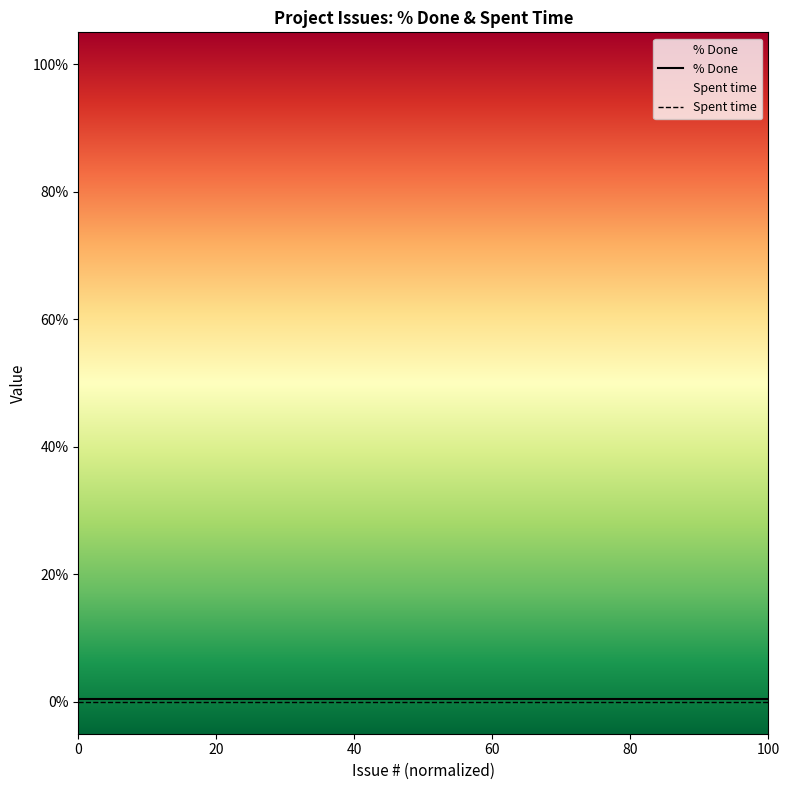

Reading left to right, transcribe all the data shown in this chart.

% Done: 0.5	0.5	0.5	0.5	0.5	0.5	0.5	0.5	0.5	0.5	0.5	0.5	0.5	0.5	0.5	0.5	0.5	0.5	0.5	0.5
Spent time: 0.0	0.0	0.0	0.0	0.0	0.0	0.0	0.0	0.0	0.0	0.0	0.0	0.0	0.0	0.0	0.0	0.0	0.0	0.0	0.0